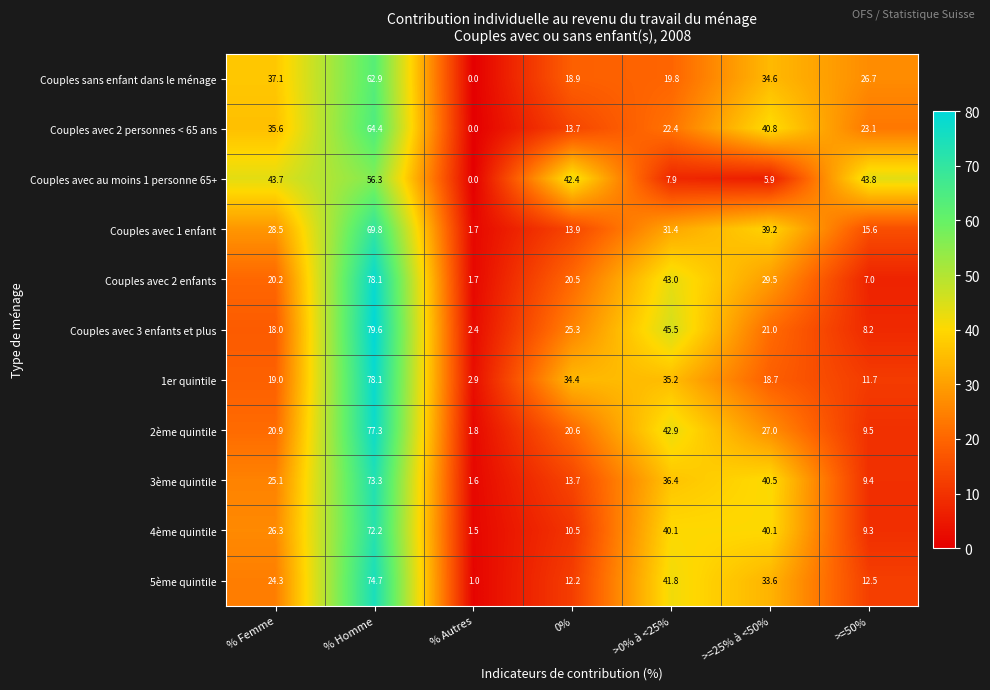

Is it true that 3ème quintile equals 0.6 at % Autres?

False